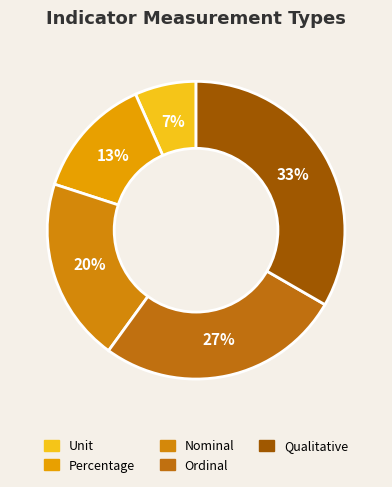

Do Qualitative and Ordinal together represent more than half of the pie?

Yes